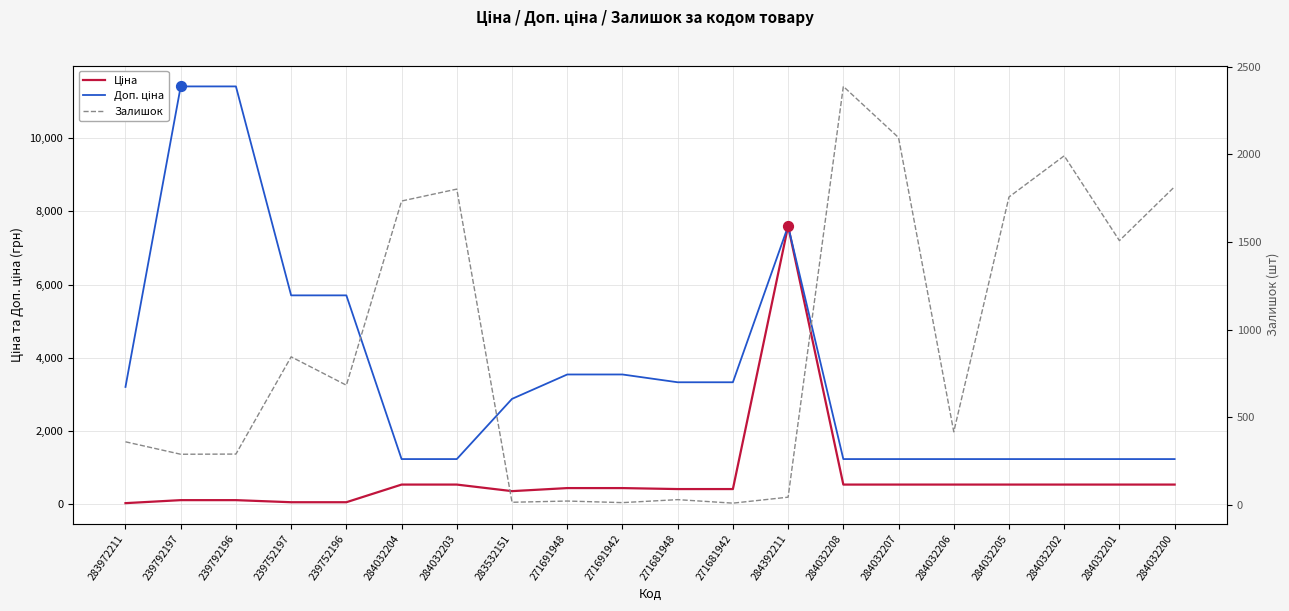

What is the total value across all series at 239792197?

11813.1